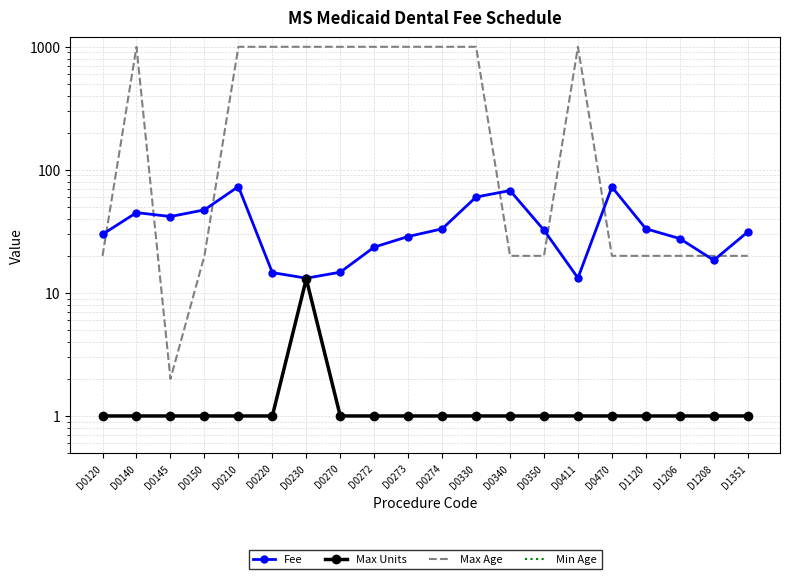

How many categories are shown in the chart?

20